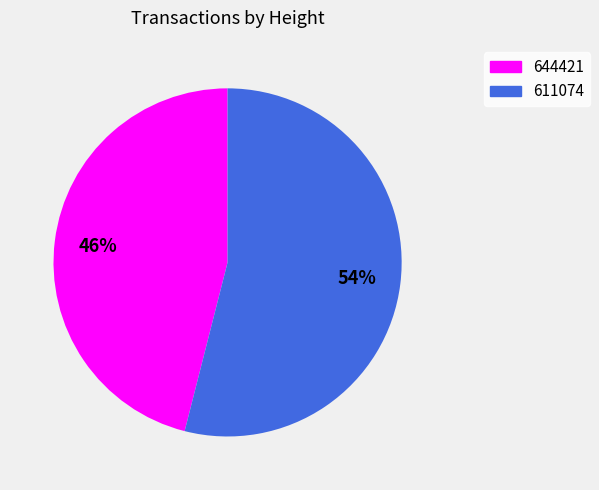

Which has a higher value, 644421 or 611074?

611074